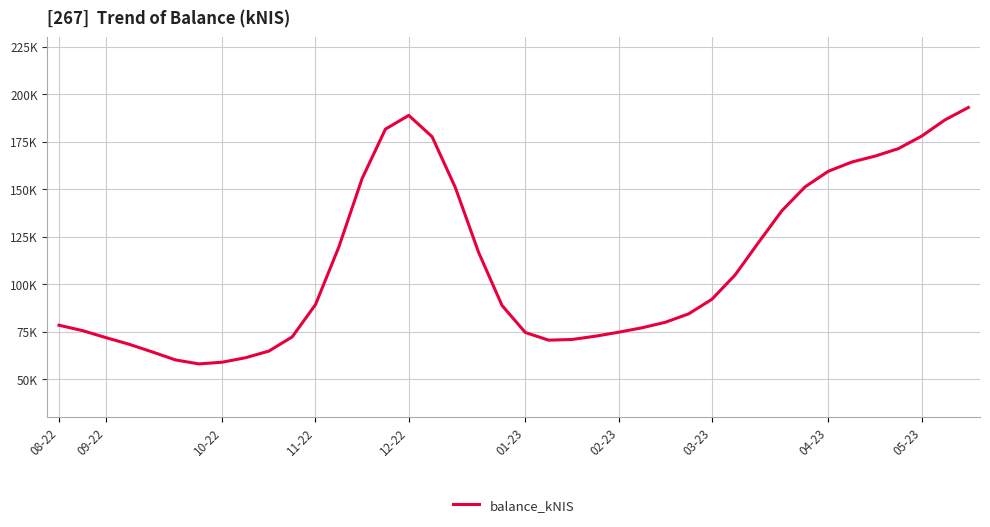

Reading right to left, transcribe all the data shown in this chart.

192941.1	186444.5	177904.5	171306.8	167363.3	164232.5	159419.9	151209.5	138567.1	121908.8	104879.6	92017.3	84337.9	79921.3	77015.8	74703.4	72593.4	70876.6	70522.4	74553.5	88794.5	116591.8	150762.5	177593.0	188785.3	181578.0	155563.3	119509.3	89227.2	72222.3	64771.2	61273.7	58918.8	58025.8	60108.7	64336.2	68392.5	71901.0	75570.8	78387.3